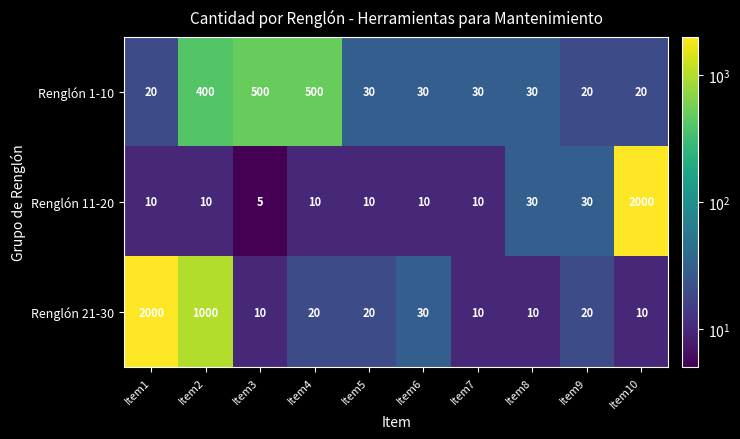

What is the minimum value for Renglón 1-10?

20